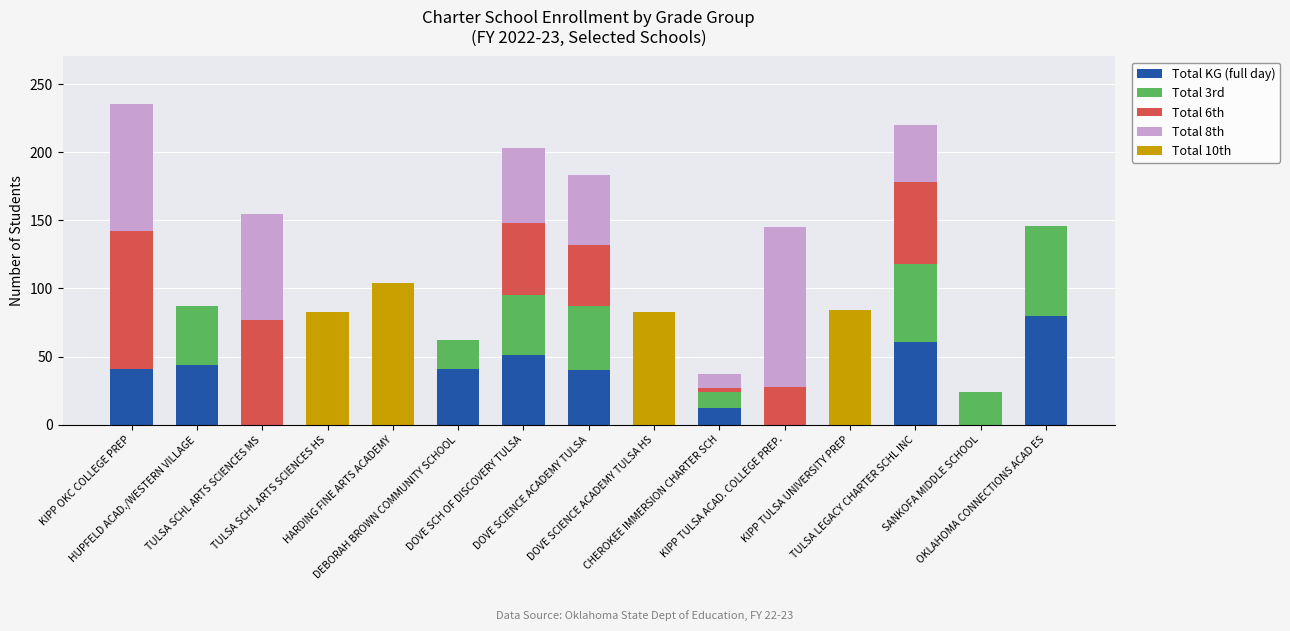

What is the maximum value for Total KG (full day)?

80